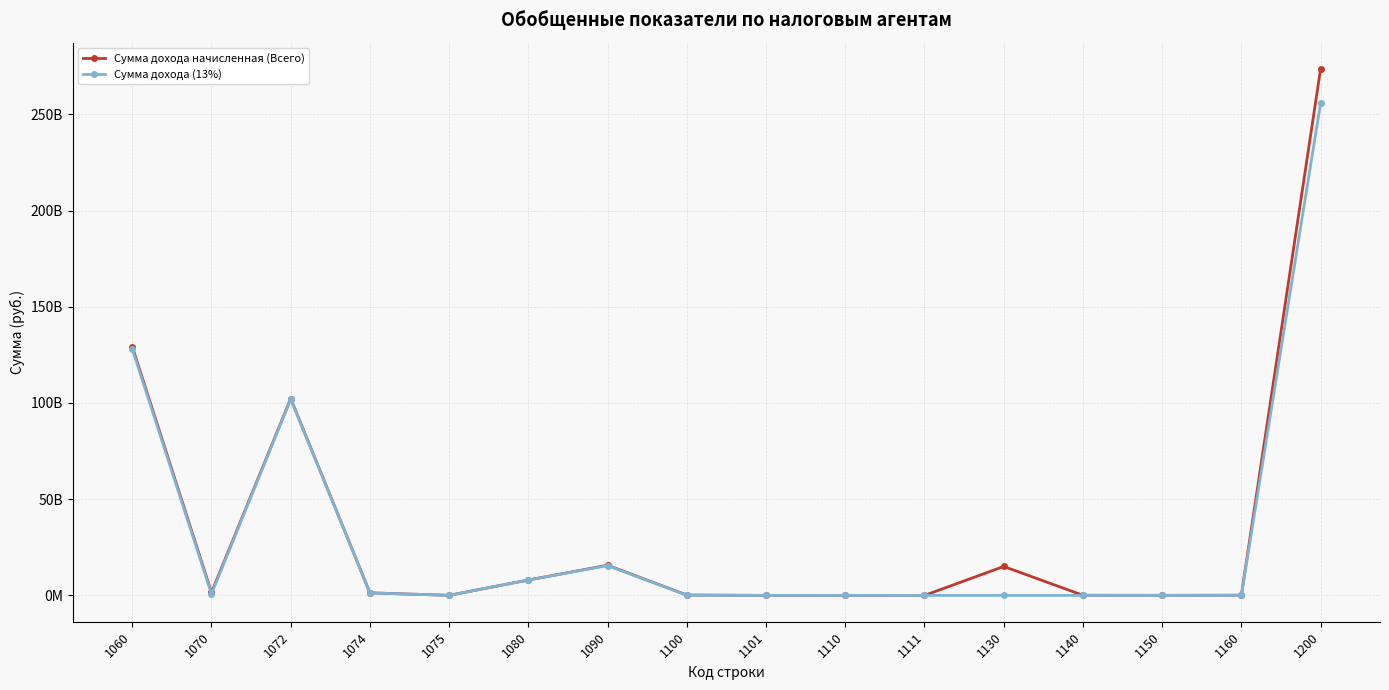

True or false: Сумма дохода начисленная (Всего) has more than 2 interior local peaks.

True